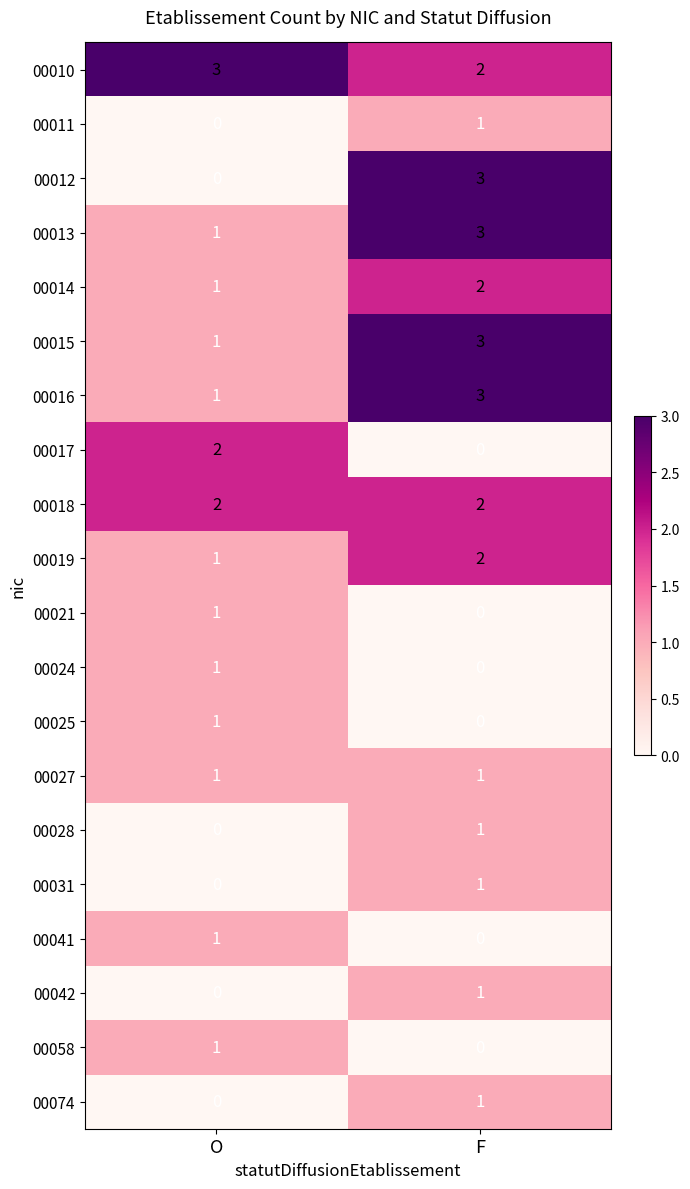

Which category has the highest value in the 00011 series?

F